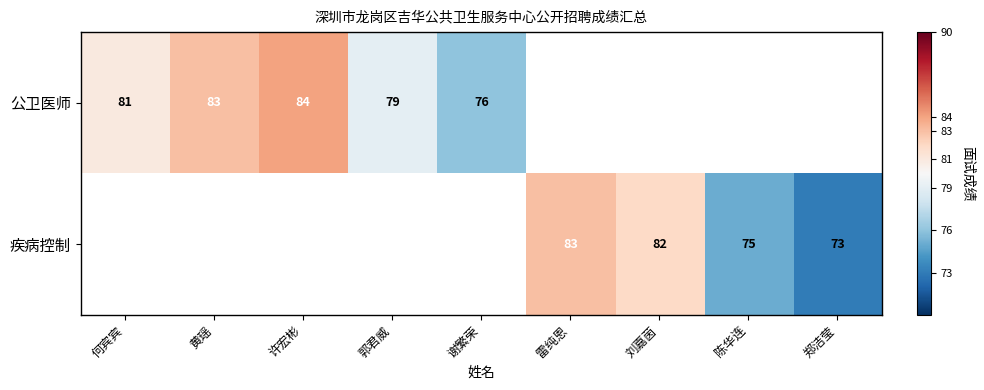

At how many categories does at least one series exceed 65?

9